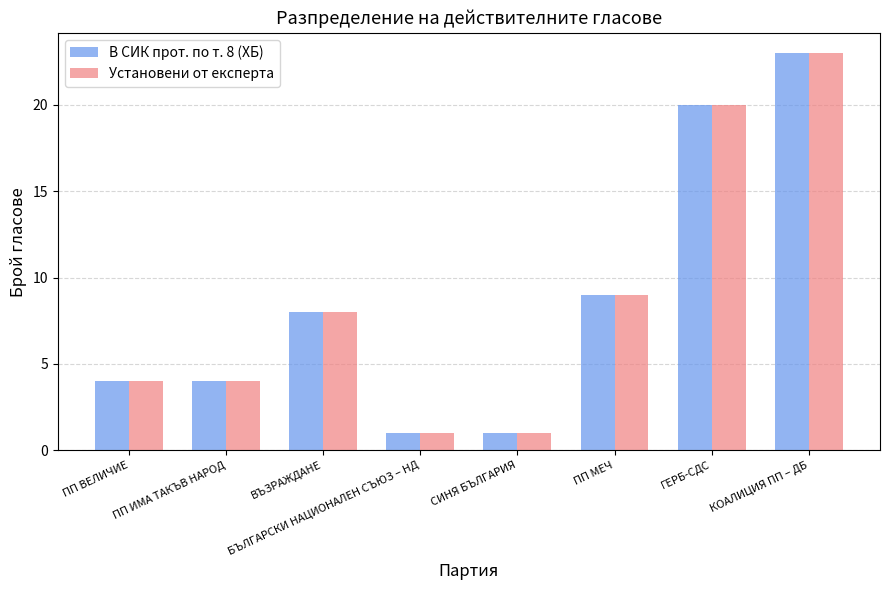

Is it true that В СИК прот. по т. 8 (ХБ) equals 8 at ВЪЗРАЖДАНЕ?

True